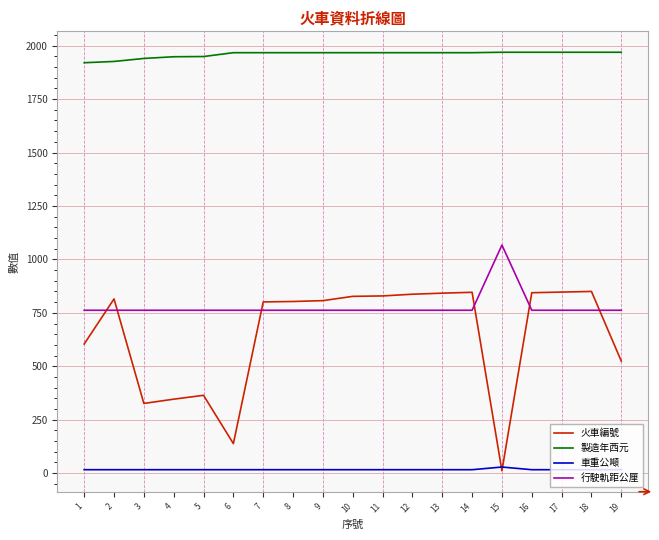

How many values in the 製造年西元 series are below 1967?

5